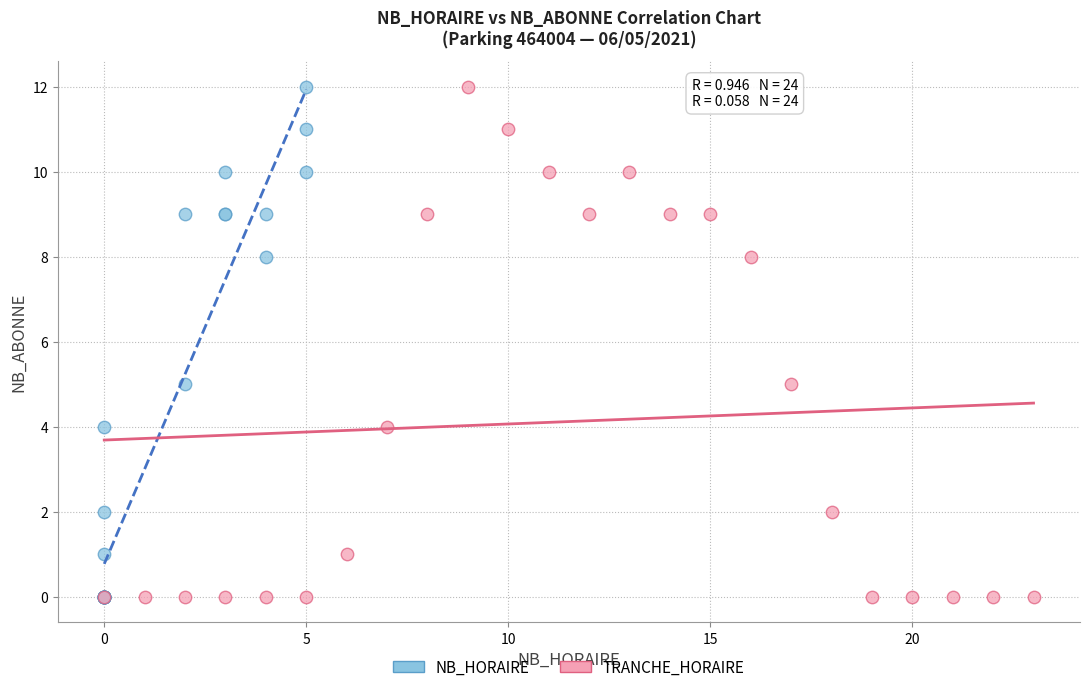

What are all the series names shown in the legend?

NB_HORAIRE, TRANCHE_HORAIRE